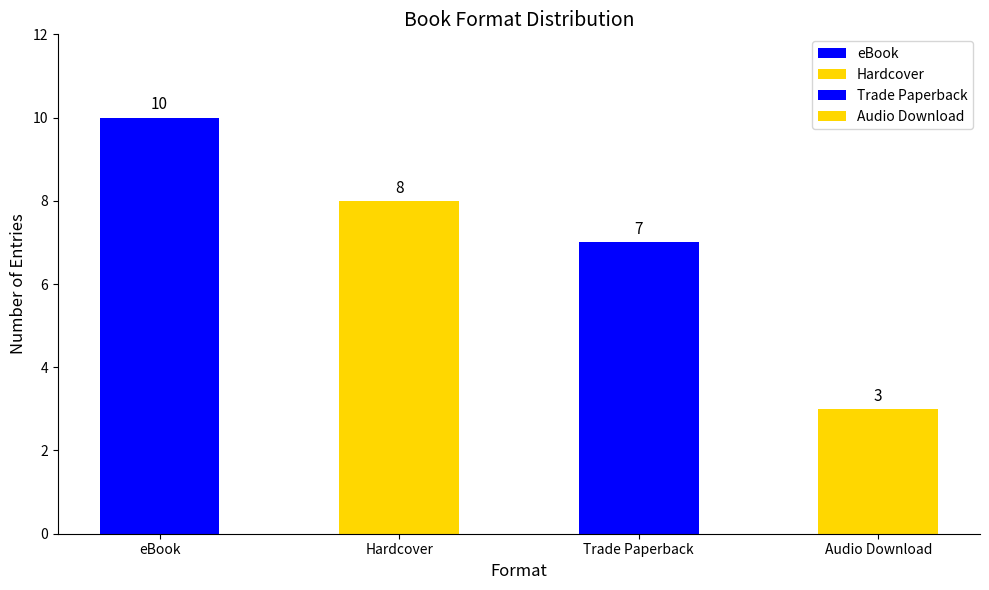

What is the greatest value displayed?

10